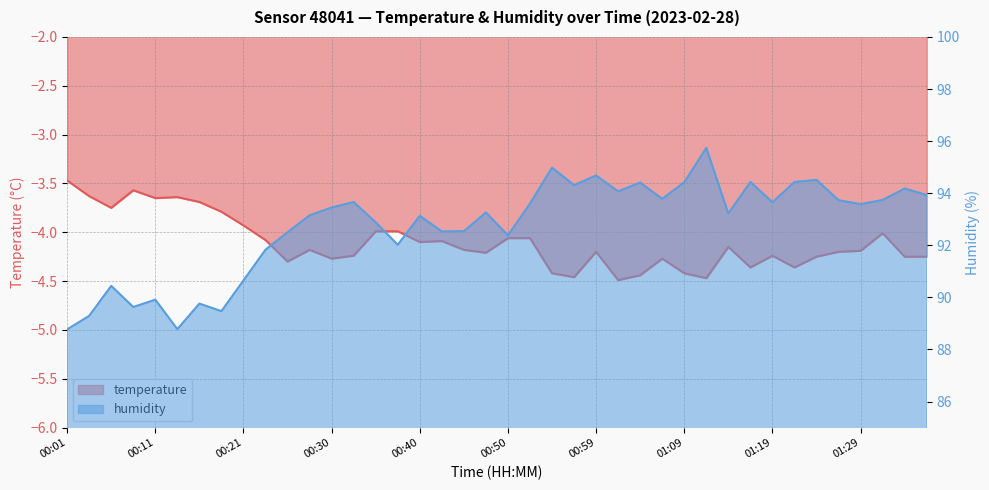

Does the chart display data point markers on the line(s)?

No